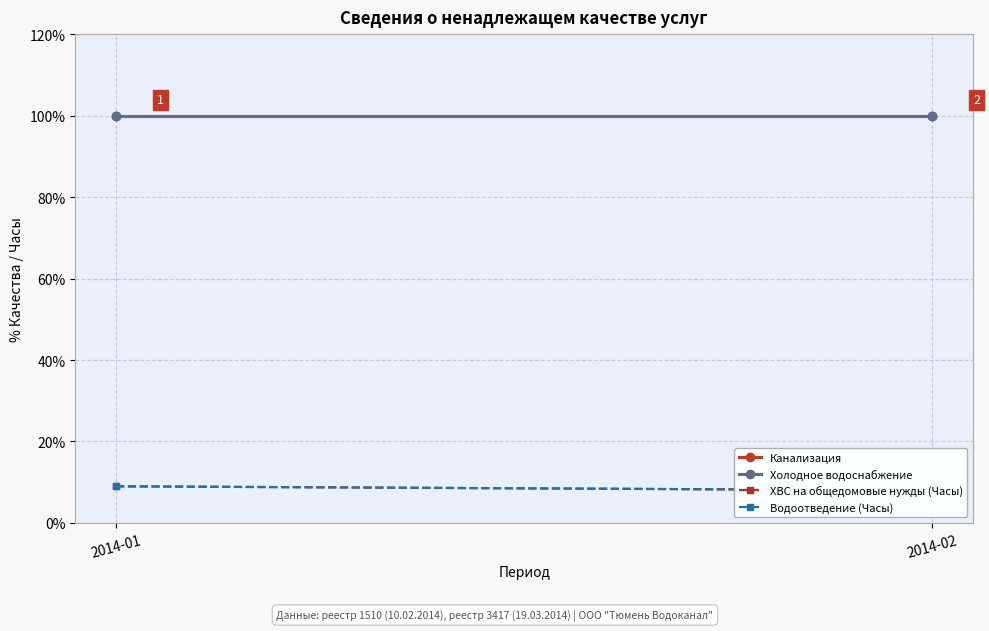

What is the value of the ХВС на общедомовые нужды (Часы) point at the 2nd from the left?

8